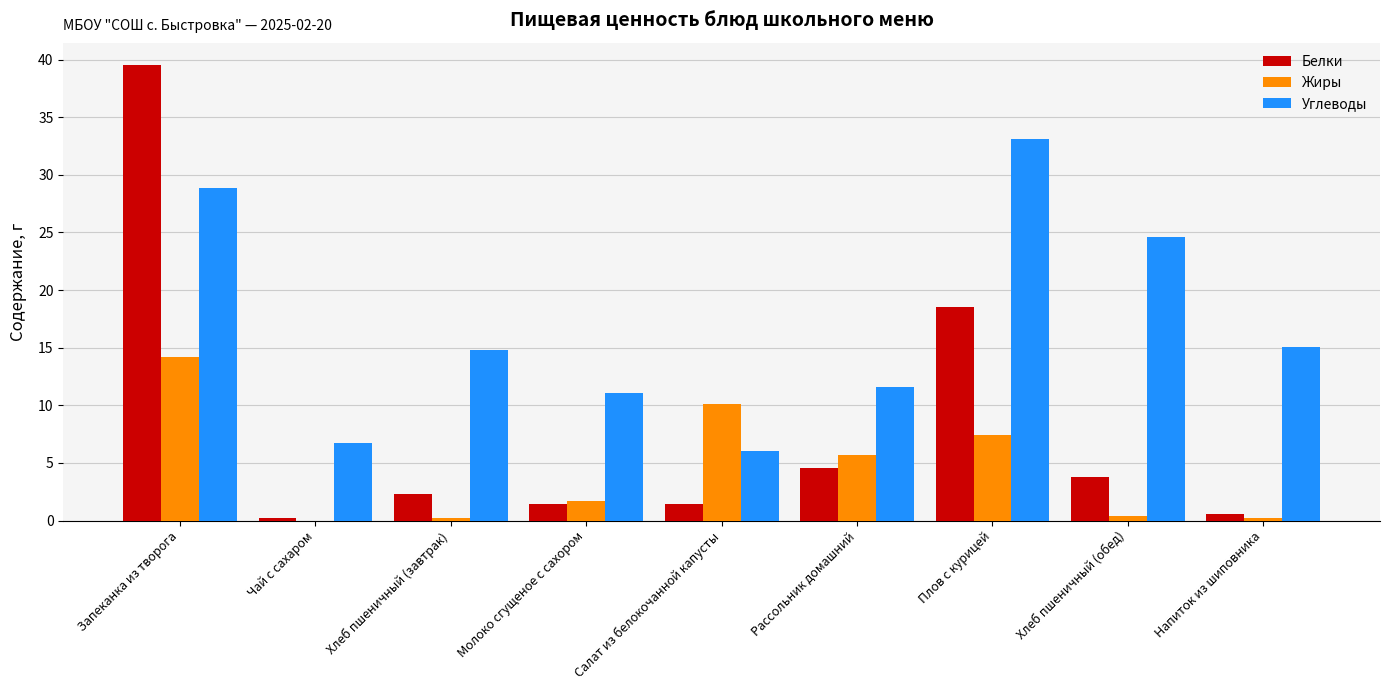

What is the sum of all Углеводы values?

151.9